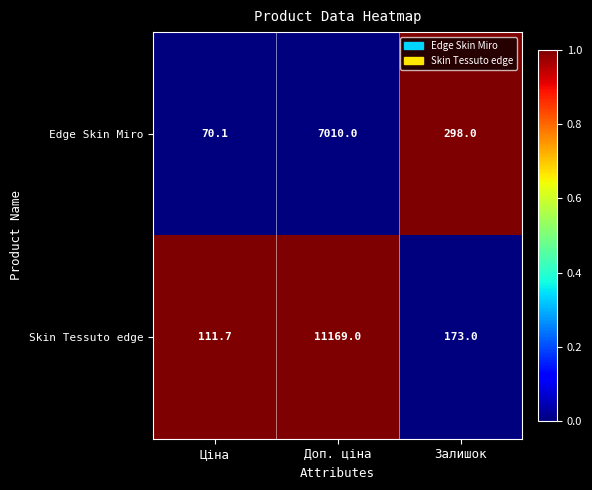

Where does the Edge Skin Miro series first go above 298?

Доп. ціна